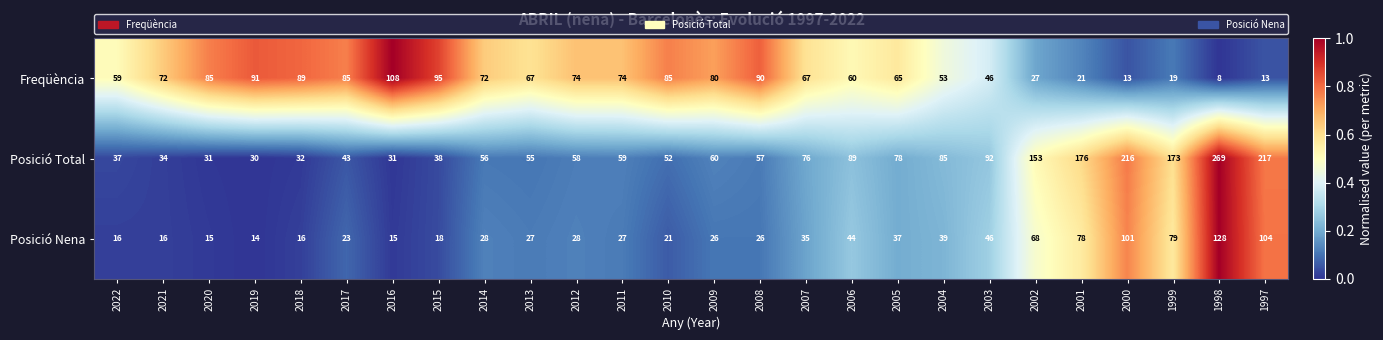

List the series in order of their overall mean, lowest first.

Posició Nena, Freqüència, Posició Total